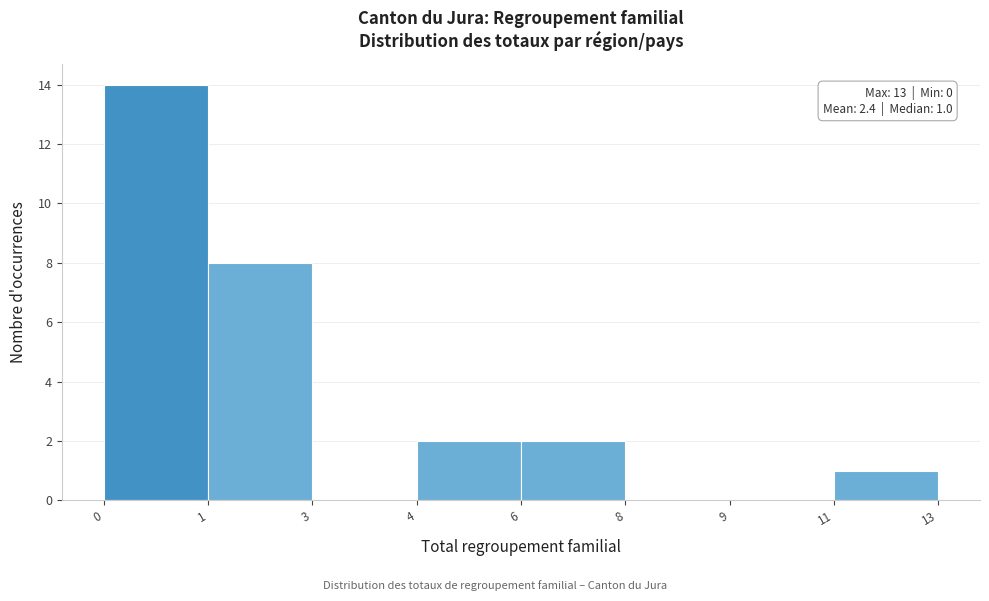

Reading left to right, extract all data points from this chart.

0=14	1=8	3=0	4=2	6=2	8=0	9=0	11=1